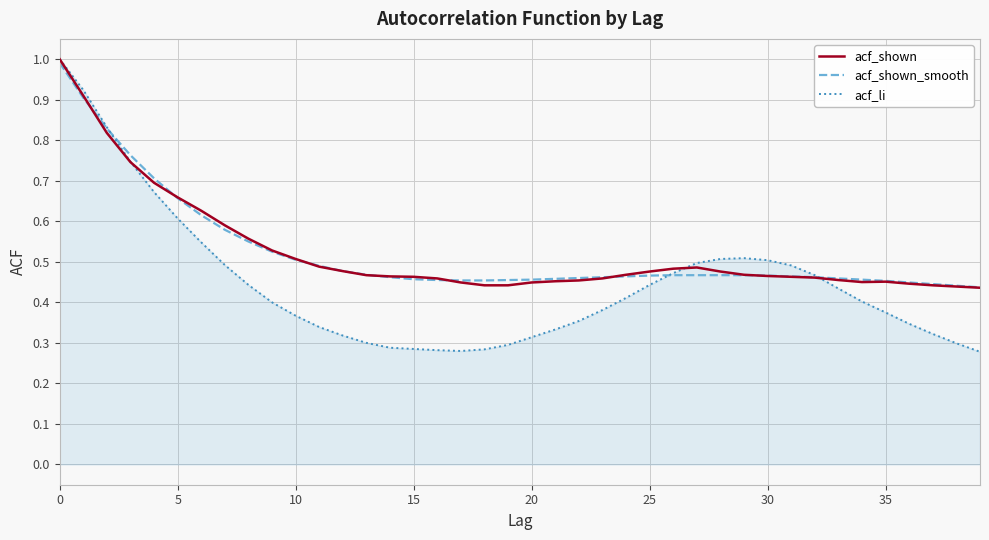

What are all the series names shown in the legend?

acf_shown, acf_shown_smooth, acf_li